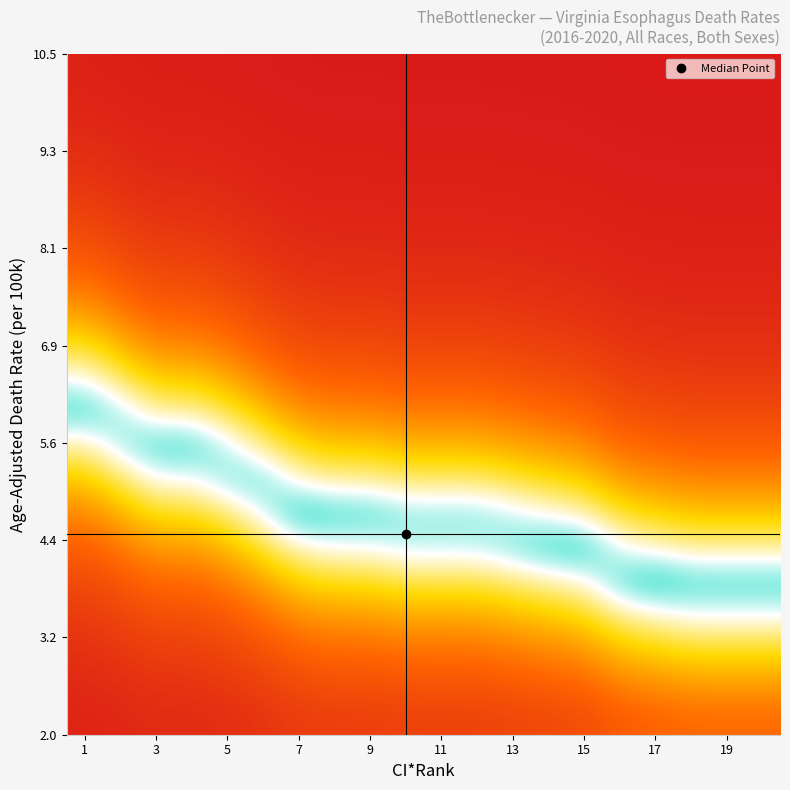

How many data points does each series have?

20